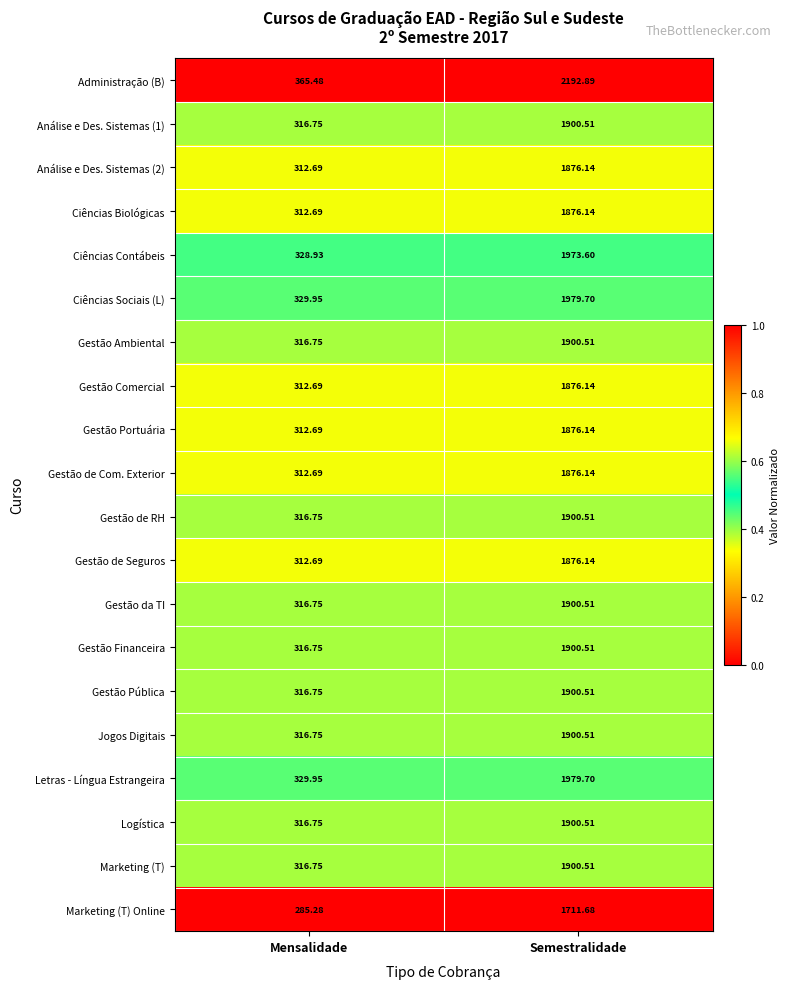

Which category has the lowest value across all series?

Mensalidade